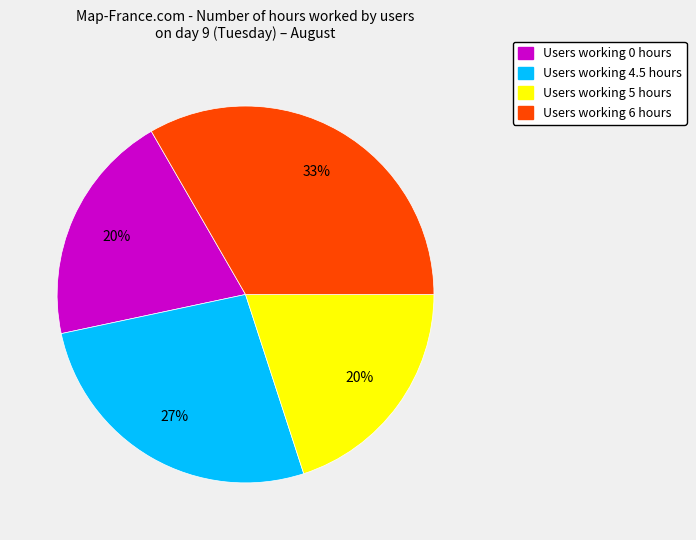

Does any single category account for the majority?

No